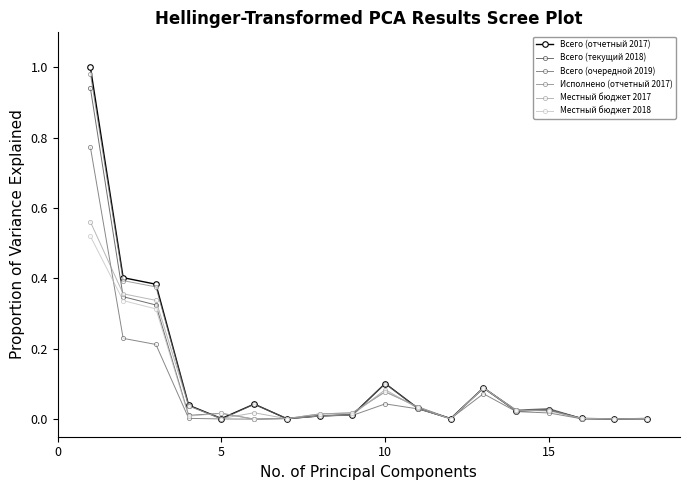

True or false: Исполнено (отчетный 2017) has more than 0 interior local peaks.

True